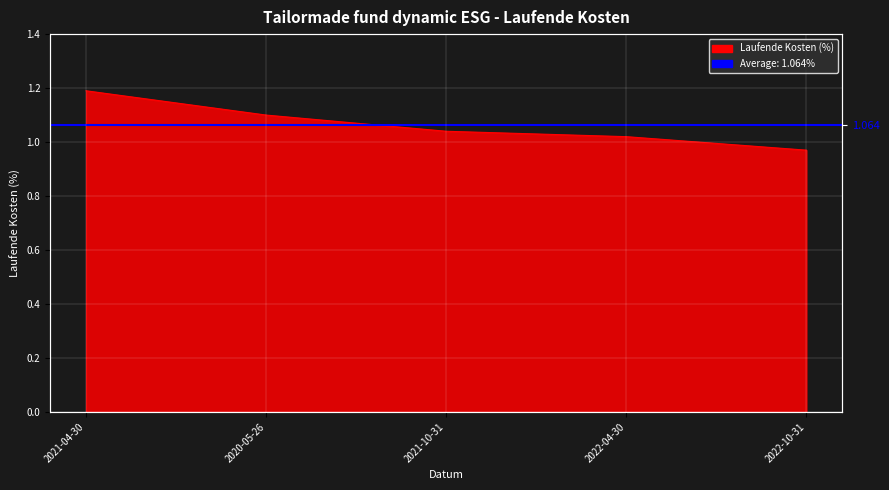

What is the change in value from 2021-04-30 to 2022-10-31?

-0.2